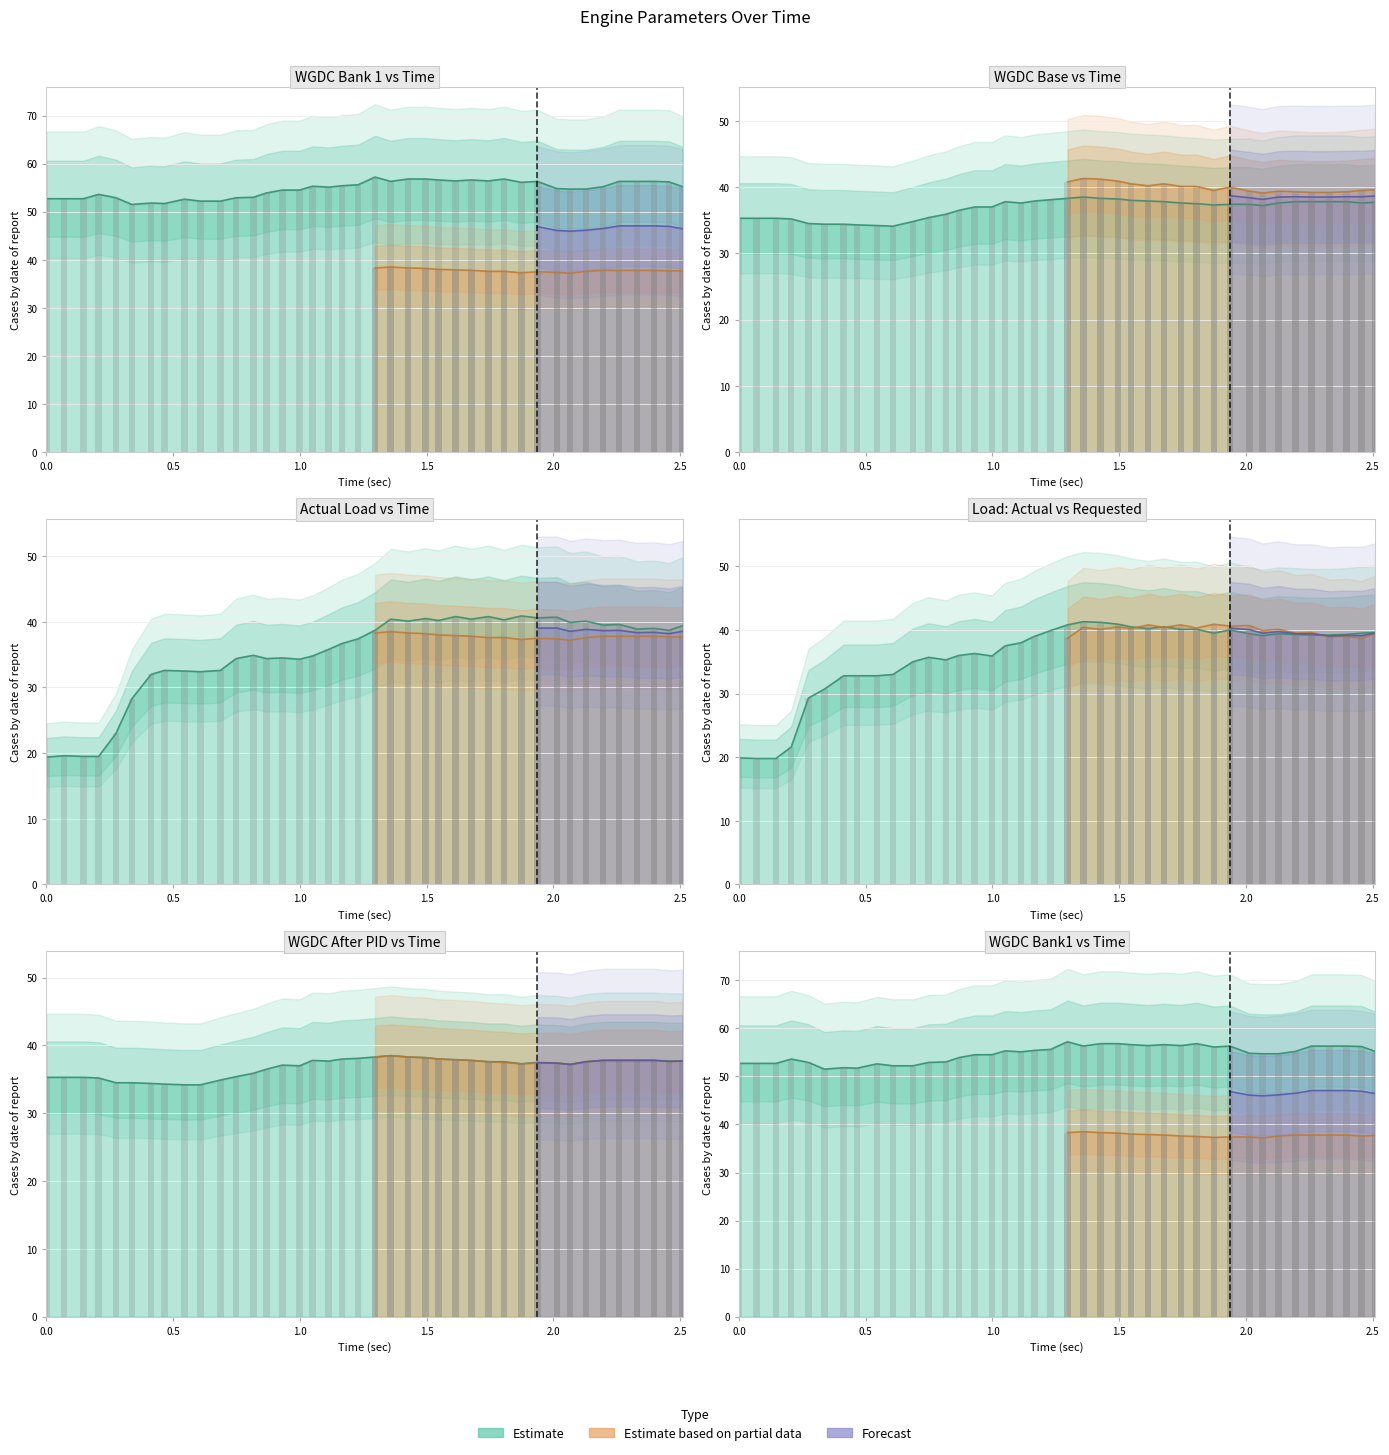

The value of Actual_Load at 30 is 14.8. True or false?

False